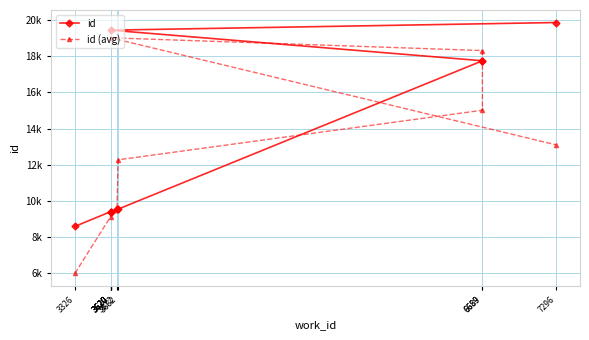

Which category has the highest value across all series?

7296